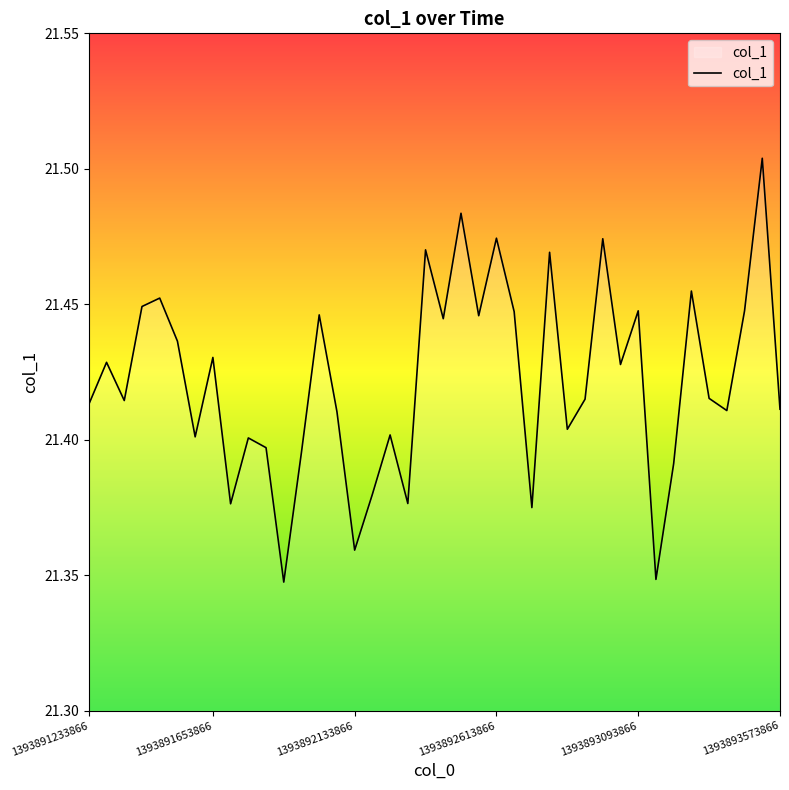

Rank the categories by value from highest to lowest.

1393893513866, 1393892493866, 1393892613866, 1393892973866, 1393892373866, 1393892793866, 1393893273866, 1393891473866, 1393891413866, 1393893093866, 1393893453866, 1393892673866, 1393892013866, 1393892553866, 1393892433866, 1393891533866, 1393891653866, 1393891293866, 1393893033866, 1393893333866, 1393892913866, 1393891353866, 1393891233866, 1393893573866, 1393893393866, 1393892073866, 1393892853866, 1393892253866, 1393891593866, 1393891773866, 1393891833866, 1393891953866, 1393893213866, 1393892193866, 1393892313866, 1393891713866, 1393892733866, 1393892133866, 1393893153866, 1393891893866